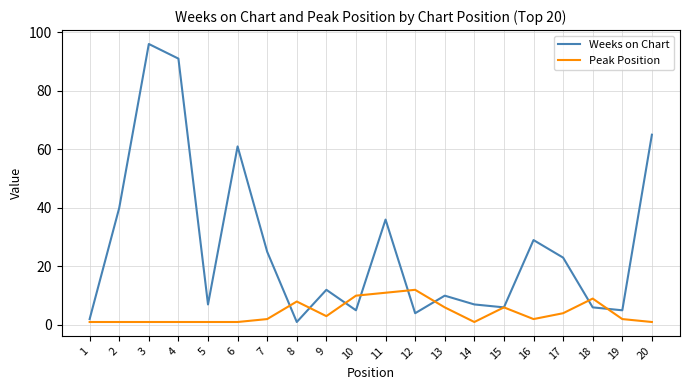

At which category is the sum across all series the highest?

3